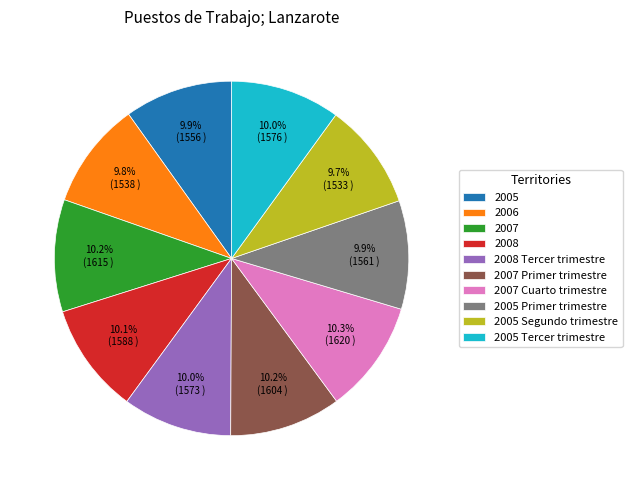

Does 2005 Segundo trimestre account for over 50% of the chart?

No